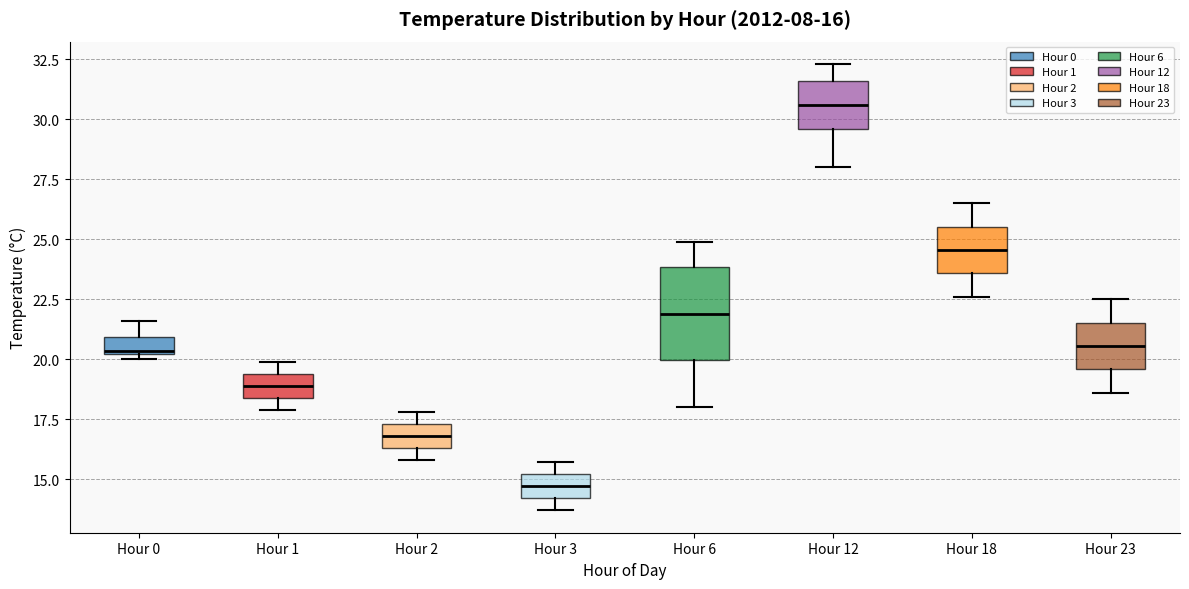

Comparing the boxes themselves (not the whiskers), which one is the tallest?

Hour 6